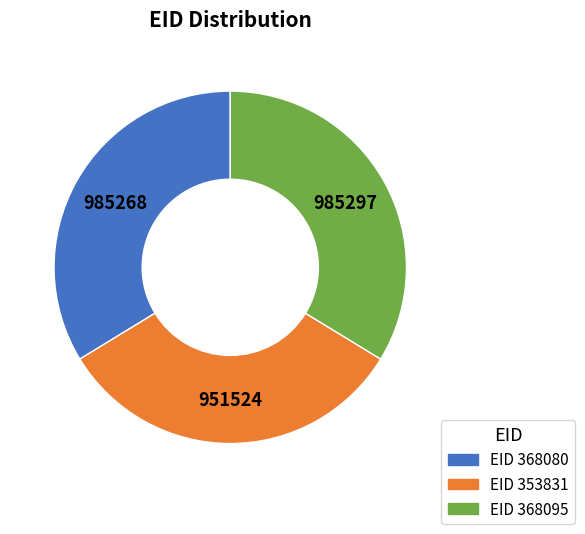

Does any single category account for the majority?

No